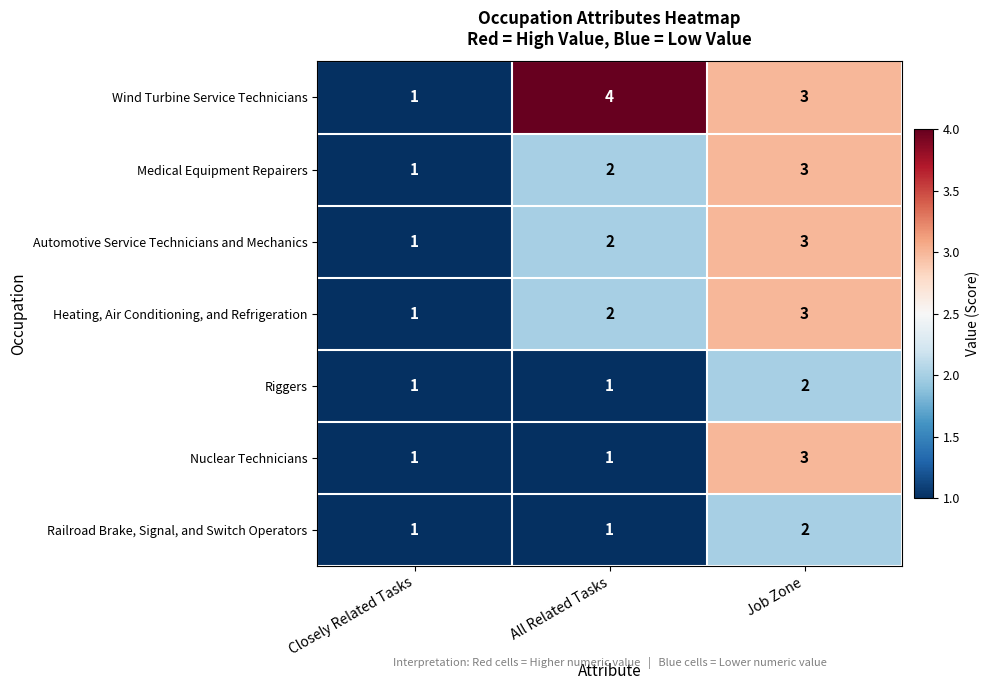

Which series has the largest total across all categories?

Wind Turbine Service Technicians